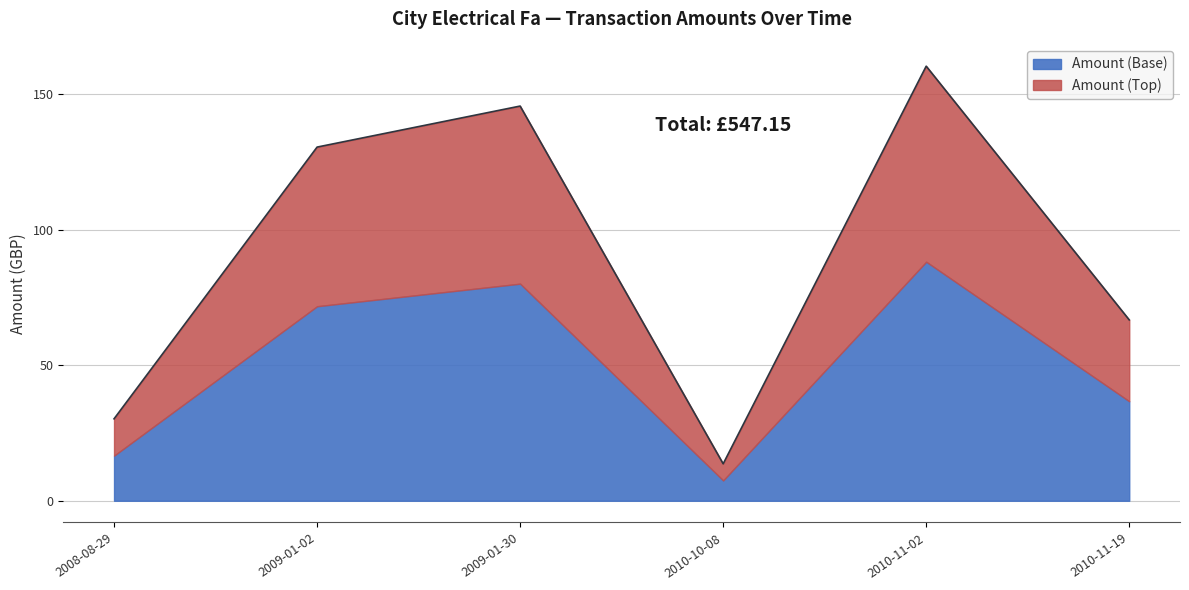

Is it true that the value at 2009-01-30 is 145.1?

False